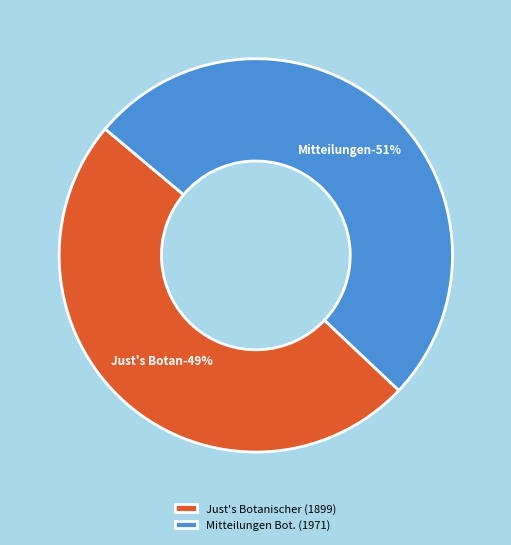

What is the total percentage of Mitteilungen der Botanischen Staatssammlung (1971) and Just's Botanischer Jahresbericht (1899)?

100.0%